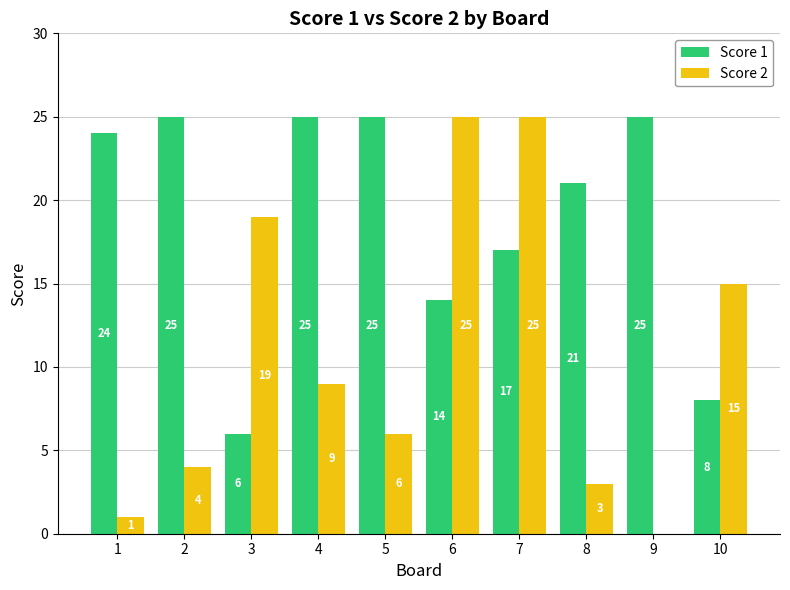

Reading left to right, extract all data points from this chart.

Score 1: 1=24	2=25	3=6	4=25	5=25	6=14	7=17	8=21	9=25	10=8
Score 2: 1=1	2=4	3=19	4=9	5=6	6=25	7=25	8=3	9=0	10=15